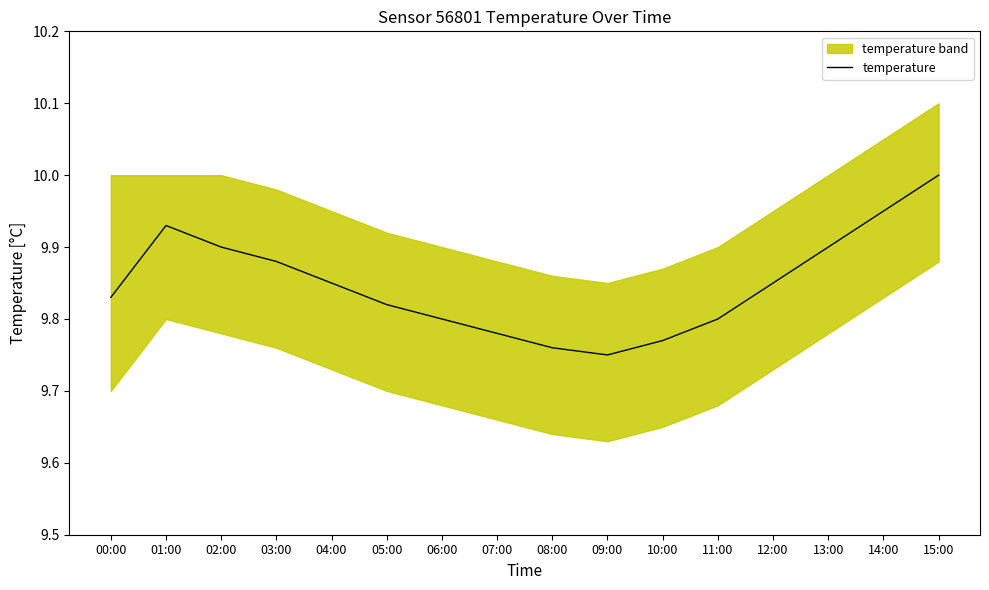

What is the change in value from 01:00 to 09:00?

-0.2